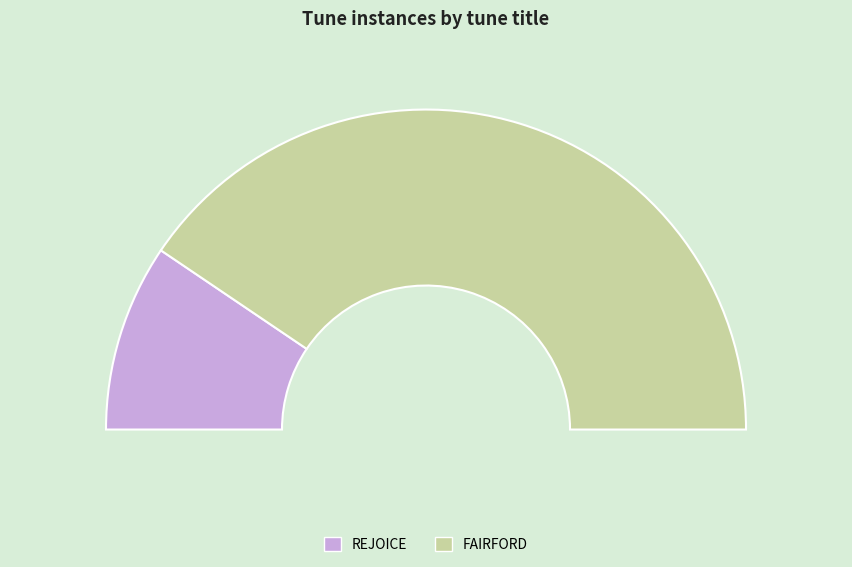

What is the total percentage of FAIRFORD and REJOICE?

100.0%